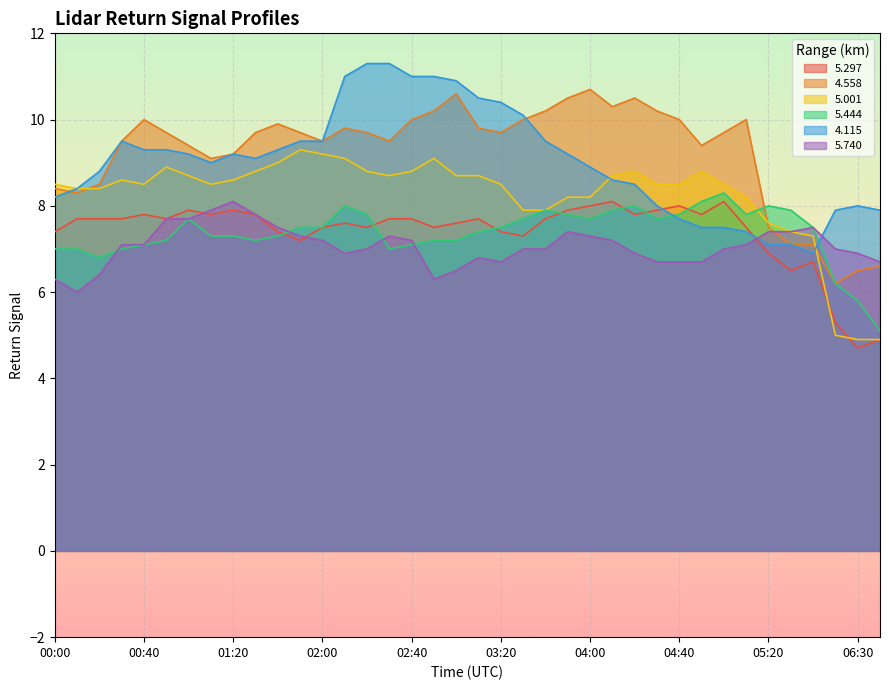

Which has a higher value, 01:50 or 03:00?

03:00